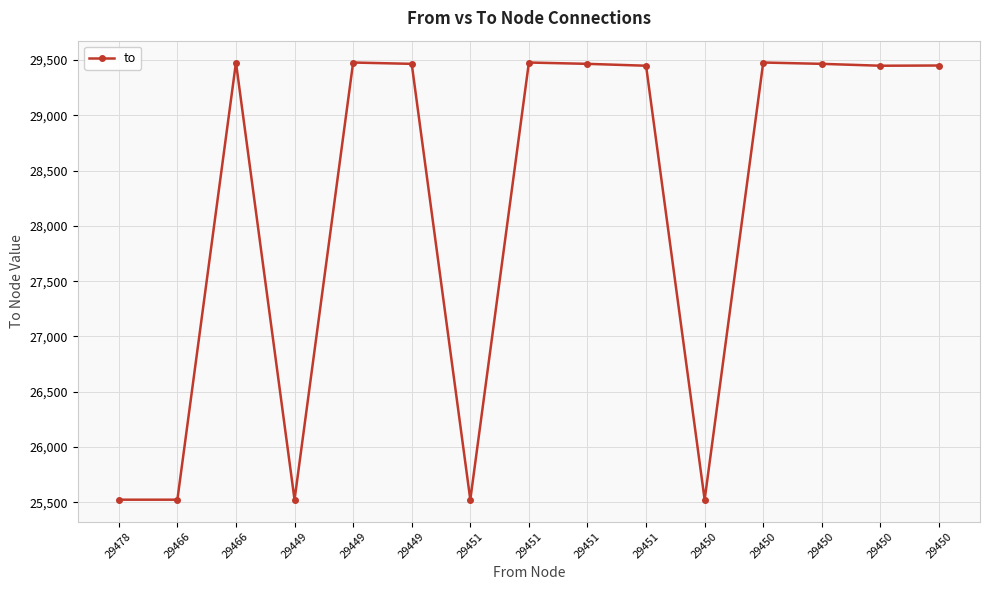

Reading left to right, what are all the values shown in this chart?

25523	25523	29478	25523	29478	29466	25523	29478	29466	29449	25523	29478	29466	29449	29451